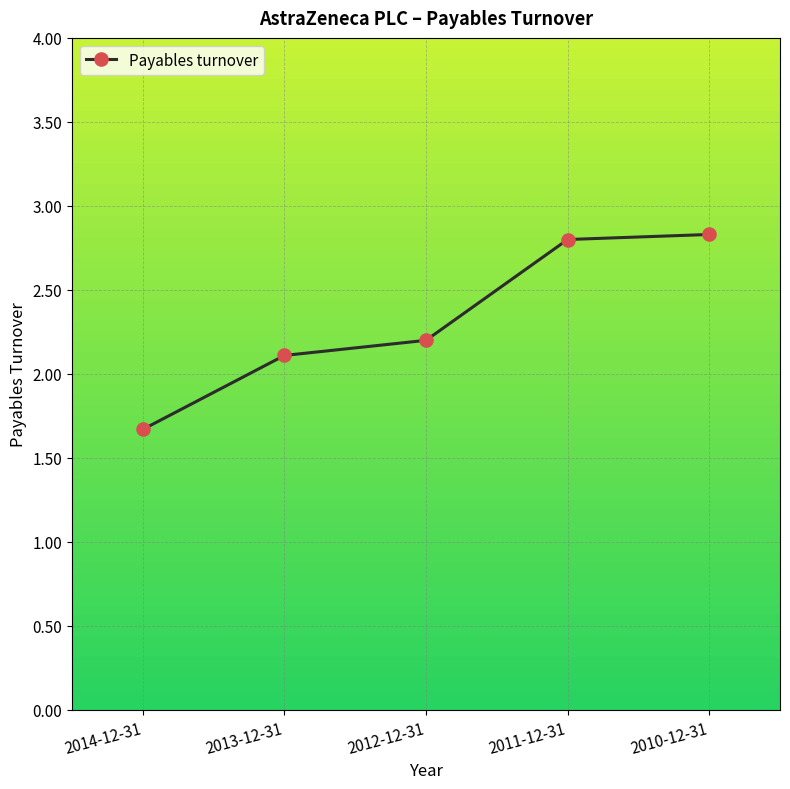

What is the greatest value displayed?

2.8